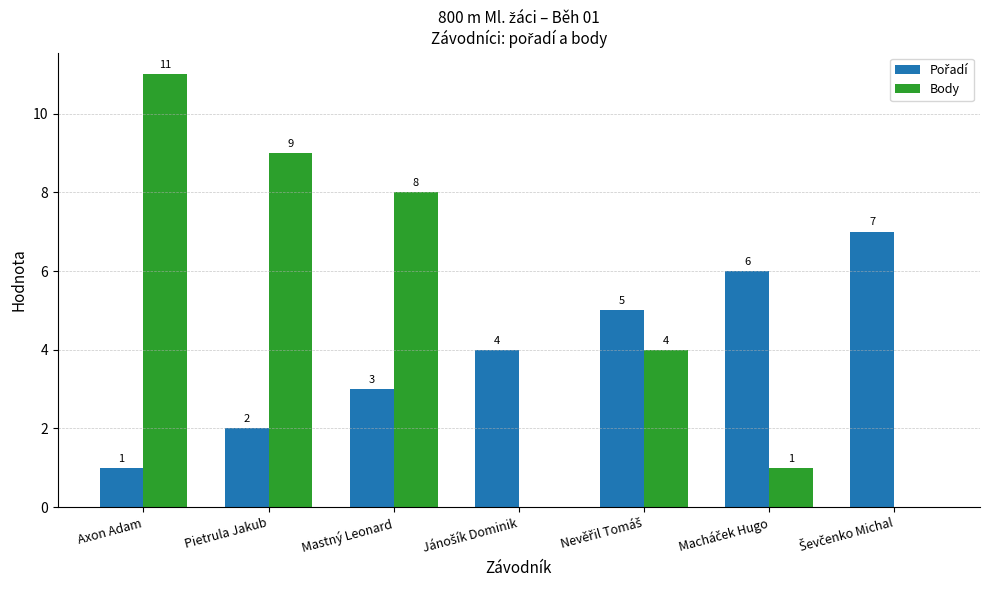

What is the maximum value shown in the chart?

11